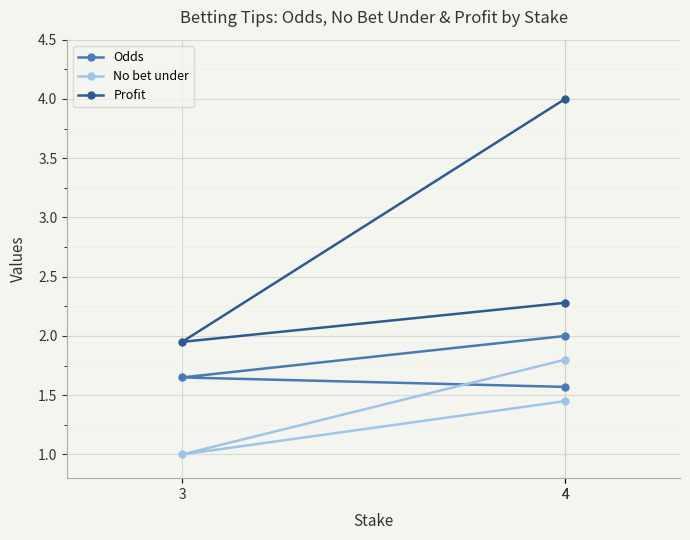

How many lines are shown in the chart?

3